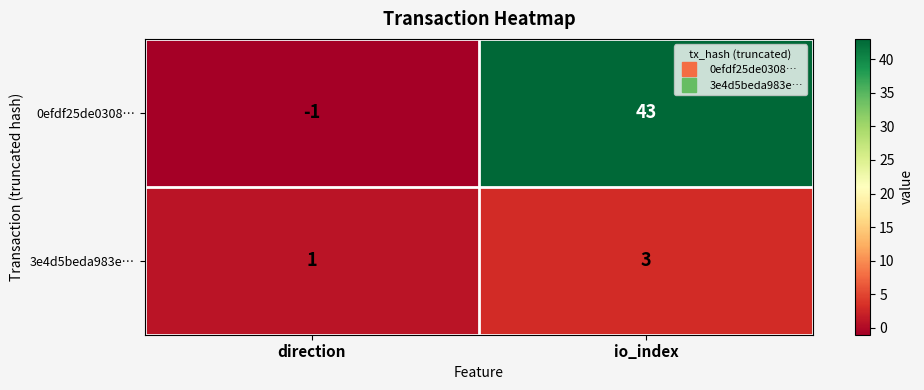

Is it true that 0efdf25de0308… equals 0 at direction?

False